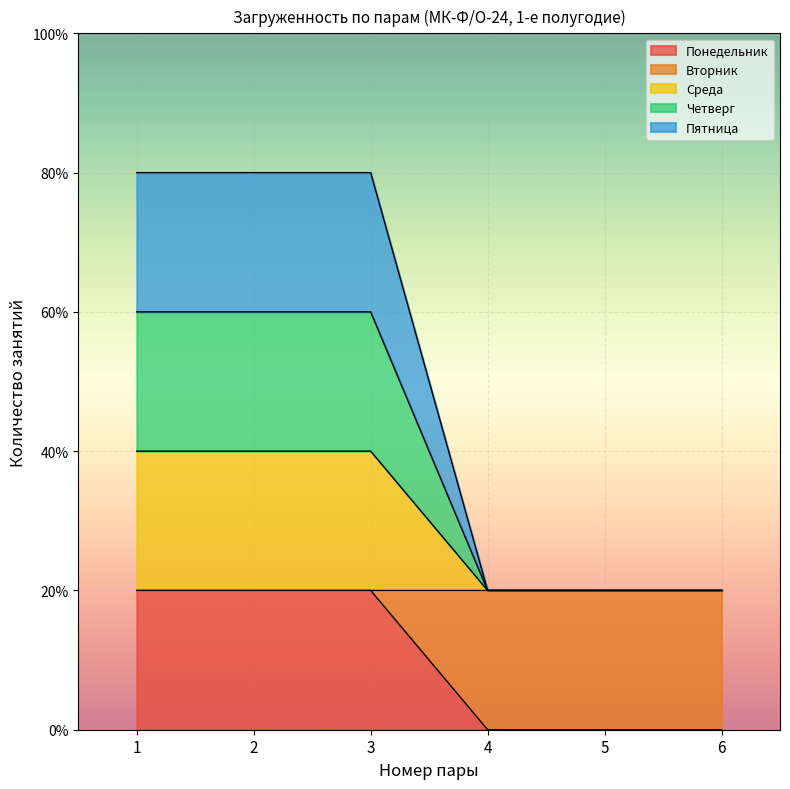

Does the chart display data point markers on the line(s)?

No